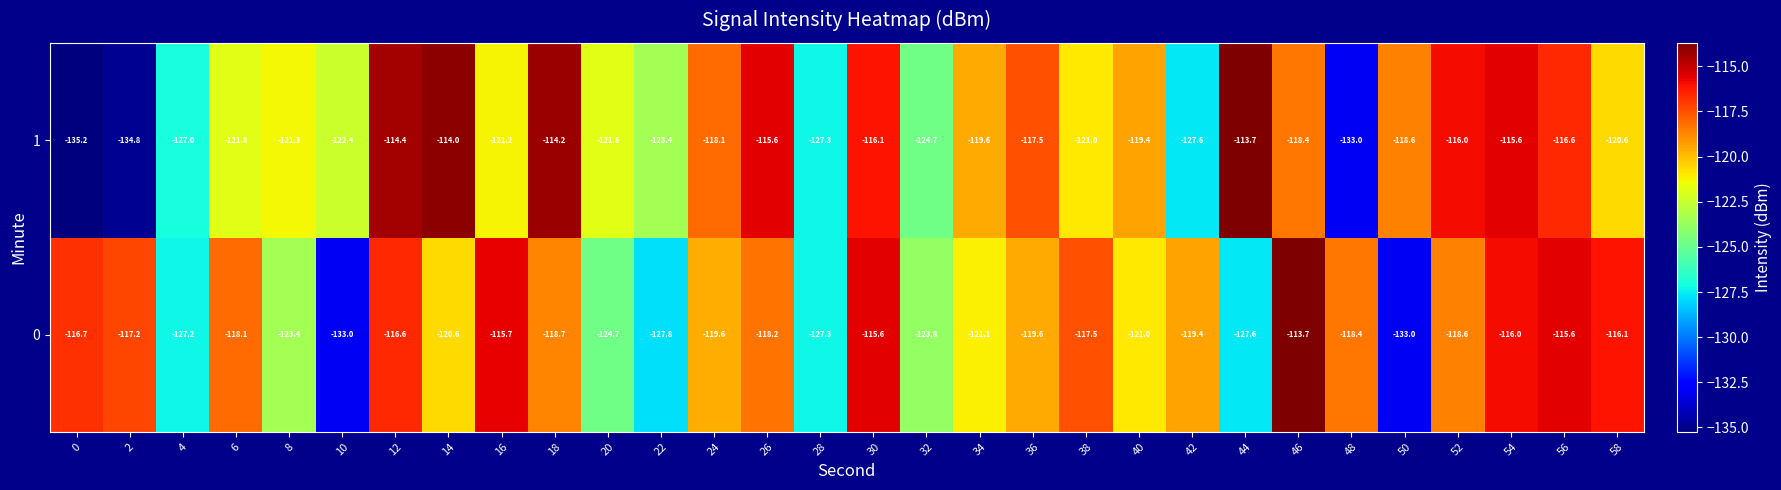

What is the lowest value of the 0 series?

-133.0